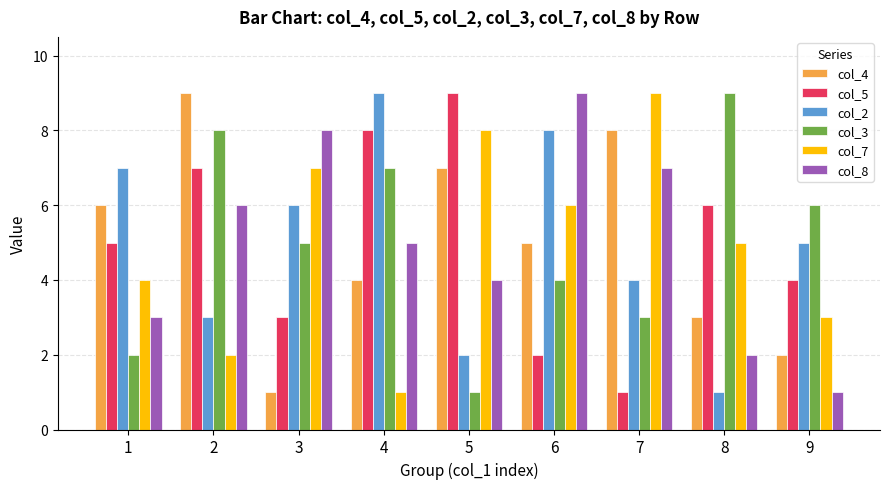

What is the total value across all series at 4?

34